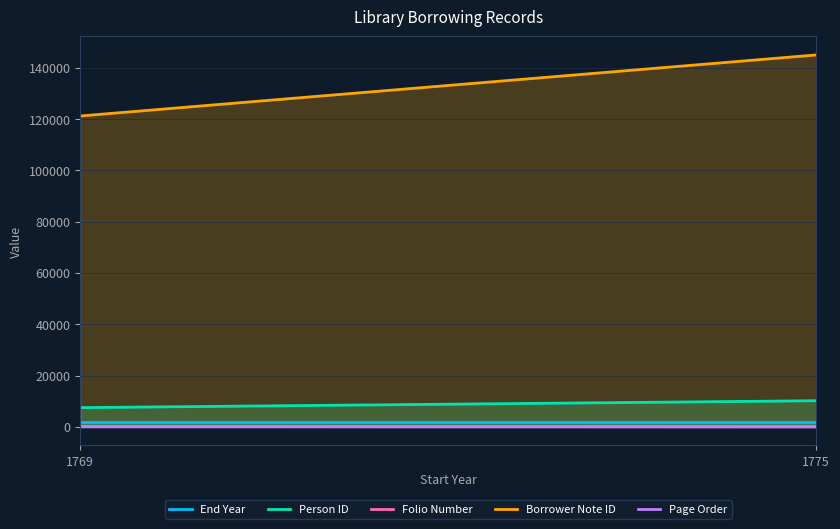

What is the value of the bnid point at the 2nd from the left?

144984